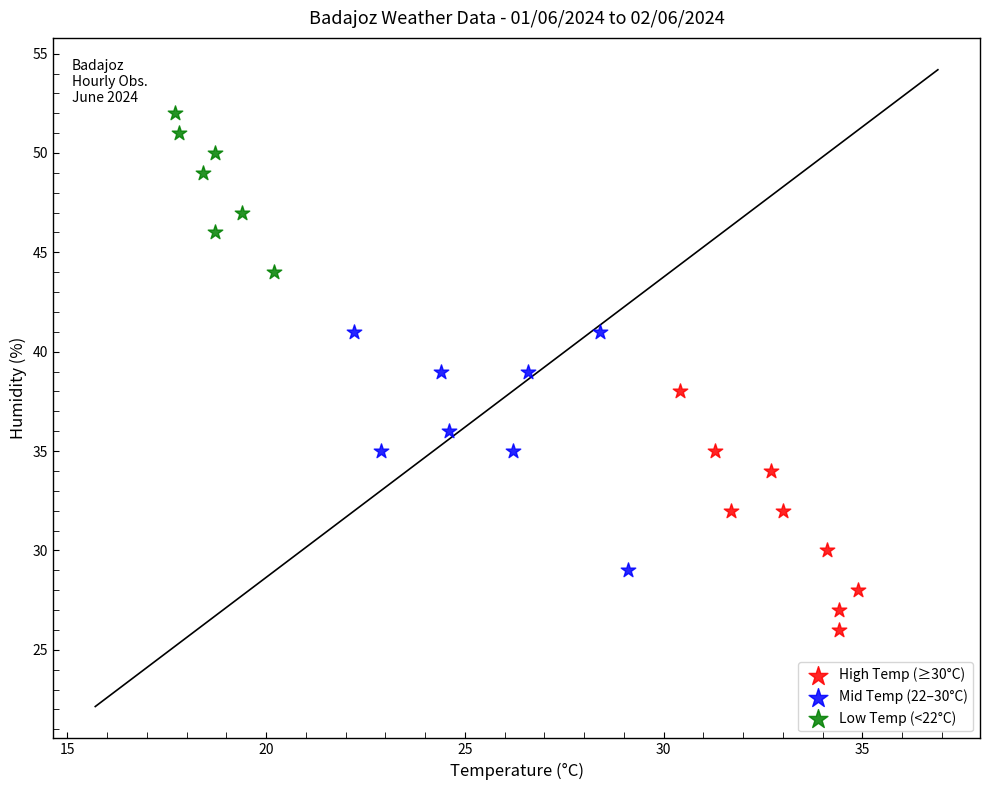

What are all the series names shown in the legend?

High Temp (≥30°C), Mid Temp (22–30°C), Low Temp (<22°C)